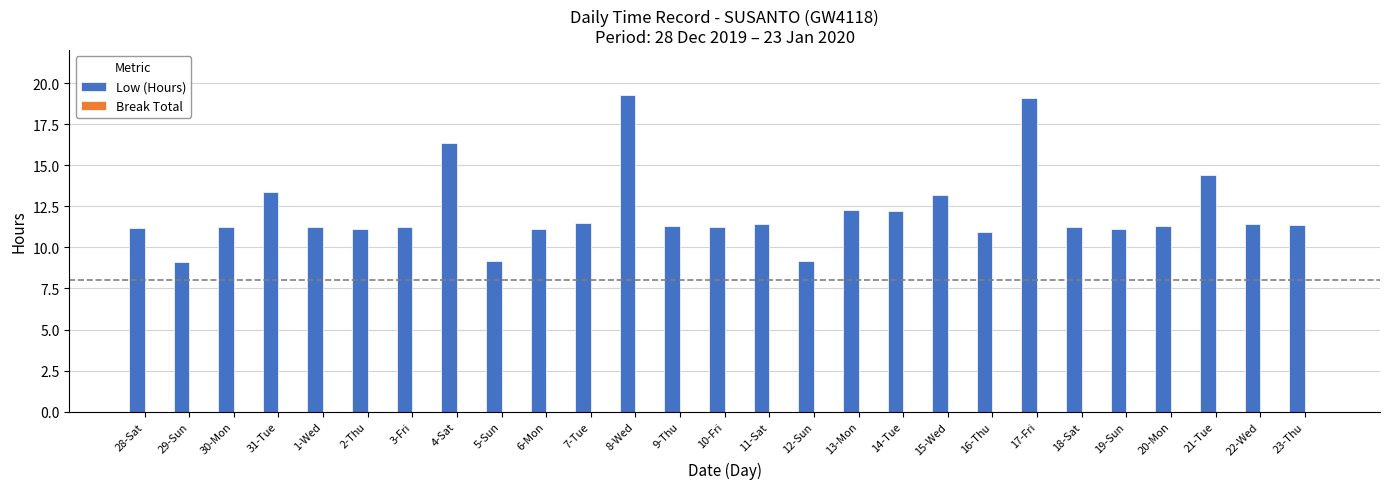

True or false: the data shows 11.4 at 22-Wed.

True